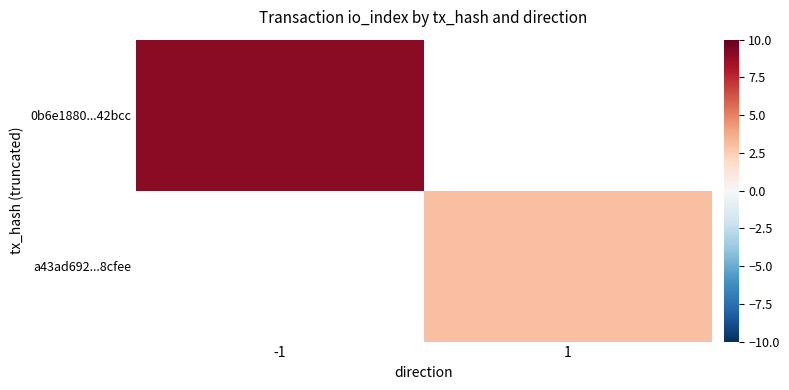

At 1, list the series in order from smallest to largest.

0b6e1880...42bcc, a43ad692...8cfee